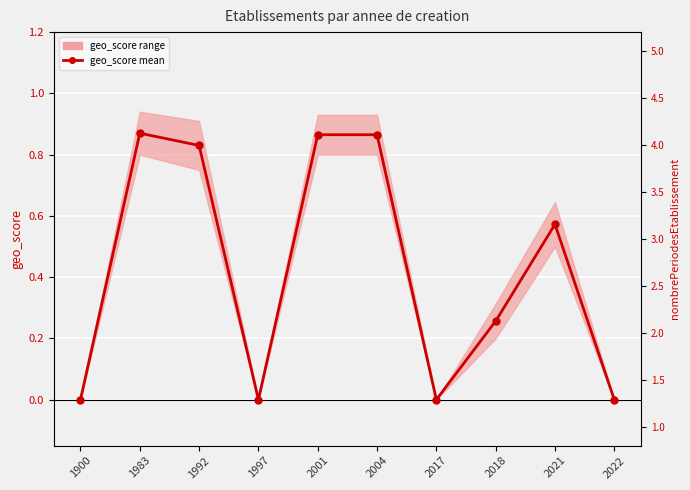

Which category has the lowest value across all series?

1900